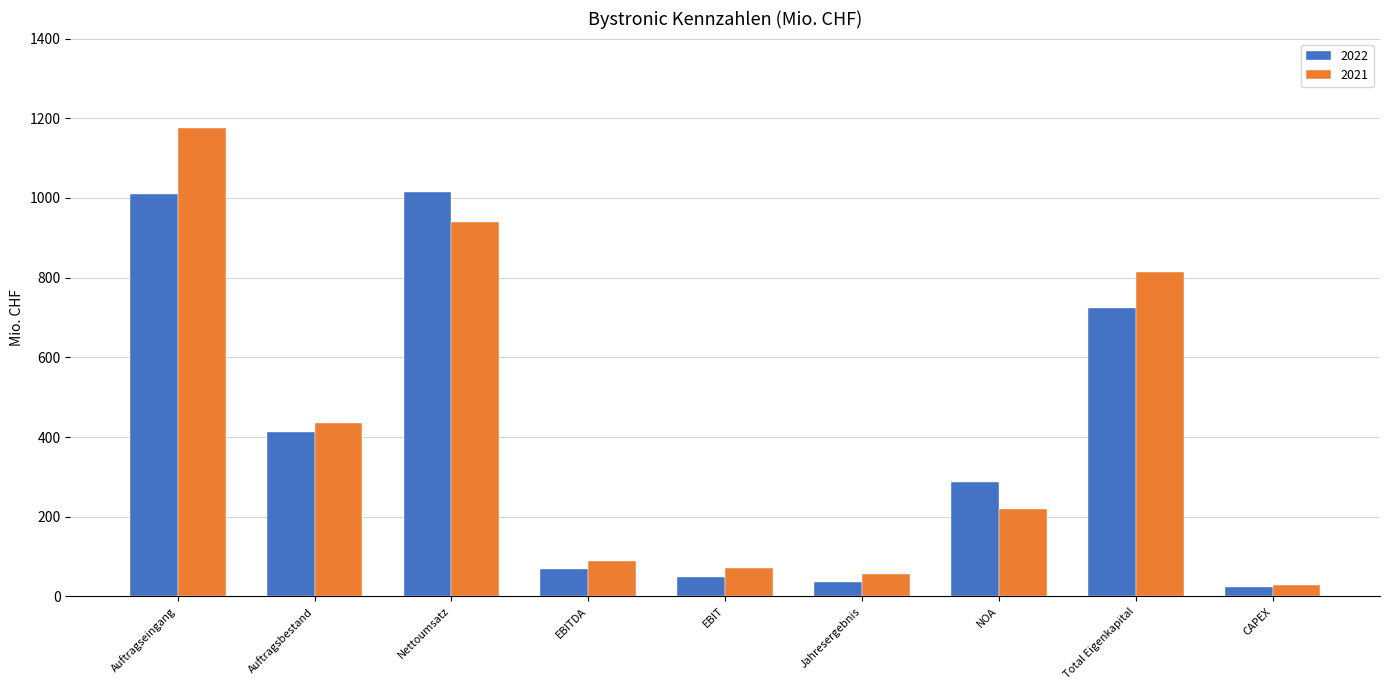

Reading right to left, transcribe all the data shown in this chart.

2022: CAPEX=23.4	Total Eigenkapital=724.2	NOA=288.0	Jahresergebnis=36.6	EBIT=48.1	EBITDA=69.9	Nettoumsatz=1015.9	Auftragsbestand=413.0	Auftragseingang=1009.5
2021: CAPEX=28.8	Total Eigenkapital=815.2	NOA=218.9	Jahresergebnis=56.8	EBIT=70.1	EBITDA=88.5	Nettoumsatz=939.3	Auftragsbestand=435.2	Auftragseingang=1175.5